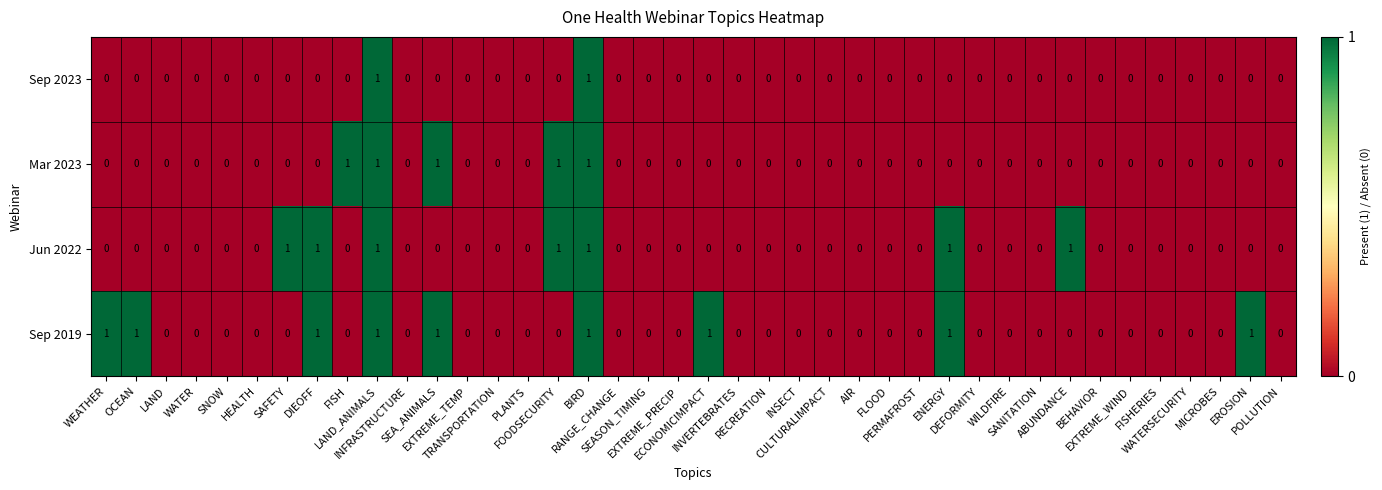

How many Sep 2019 values are between 0 and 1?

40